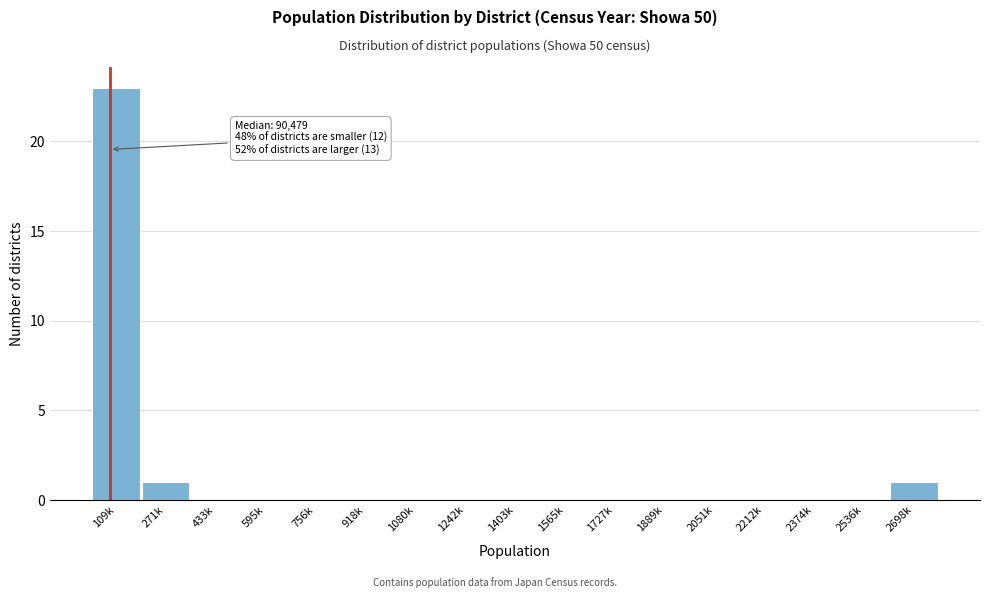

Reading left to right, what are all the values shown in this chart?

109k=23	271k=1	433k=0	595k=0	756k=0	918k=0	1080k=0	1242k=0	1403k=0	1565k=0	1727k=0	1889k=0	2051k=0	2212k=0	2374k=0	2536k=0	2698k=1